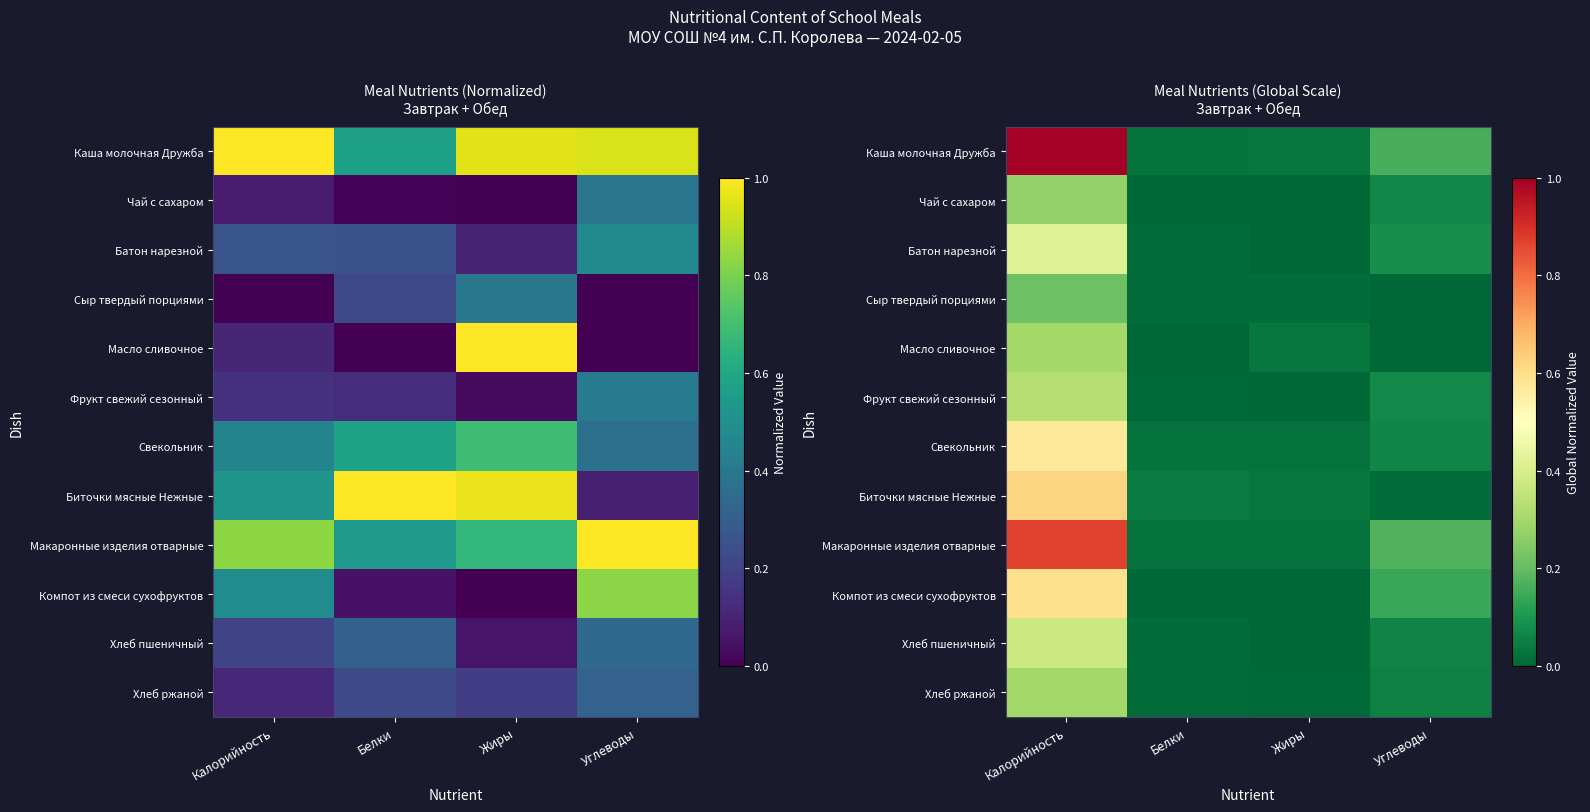

What is the sum of the Компот из смеси сухофруктов values at Белки and Калорийность?

0.6